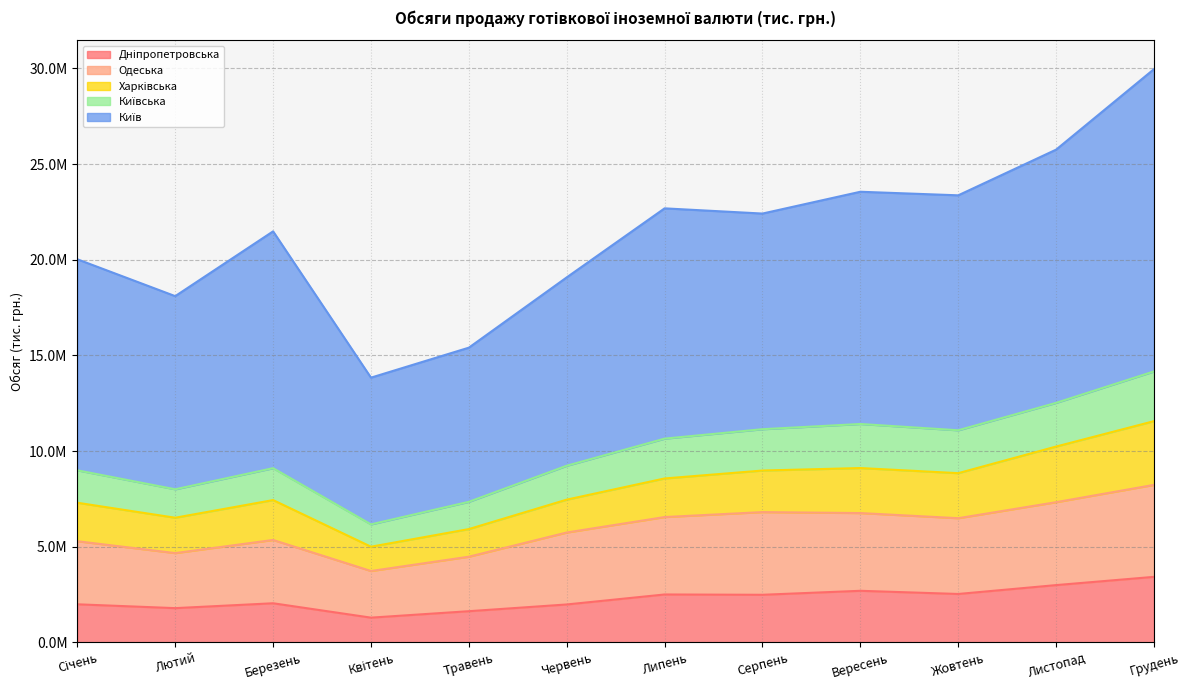

What is the value of the Одеська point at the 6th from the left?

5742314.6